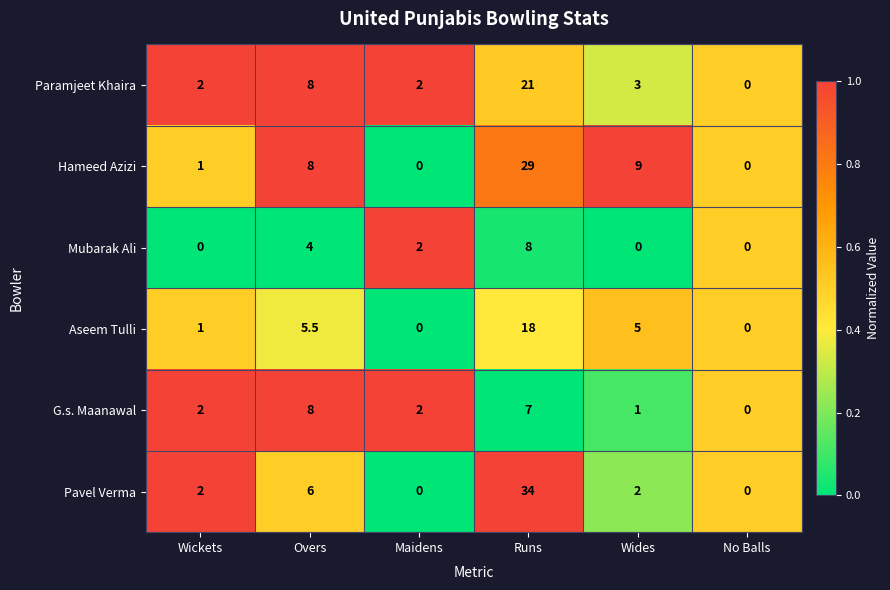

What is the greatest value displayed?

34.0